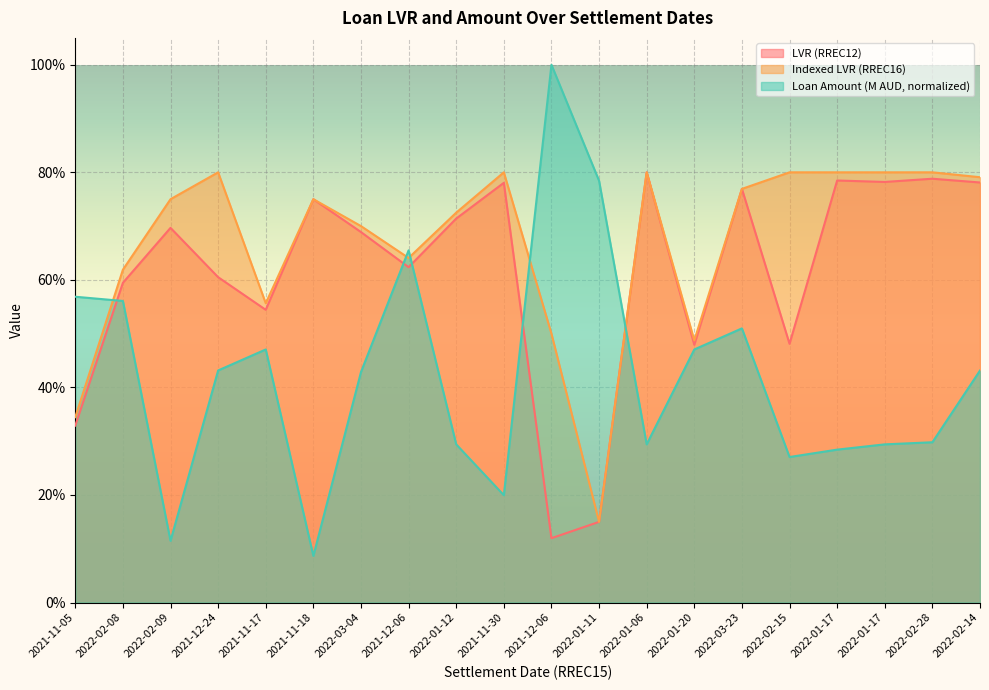

What is the difference between the maximum and minimum values in the LVR (RREC12) series?

0.7